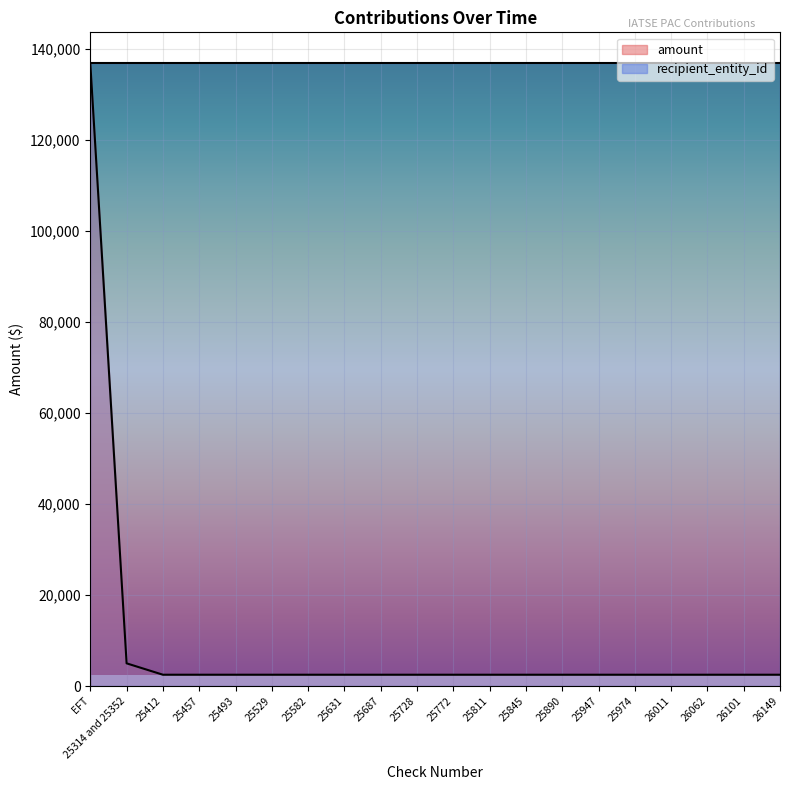

What is the label of the 1st point from the left?

EFT